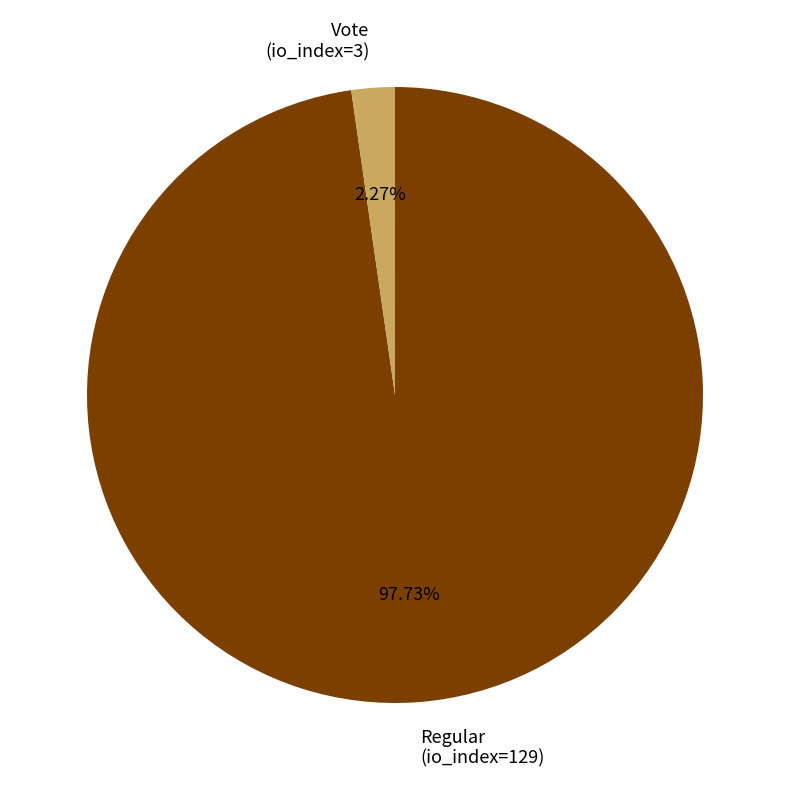

Is it true that Regular (io_index=129) is 98% of the pie?

True